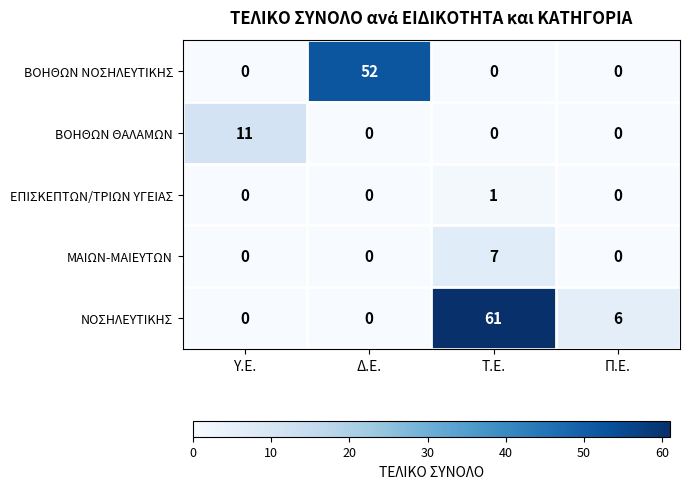

What is the sum of all ΒΟΗΘΩΝ ΝΟΣΗΛΕΥΤΙΚΗΣ values?

52